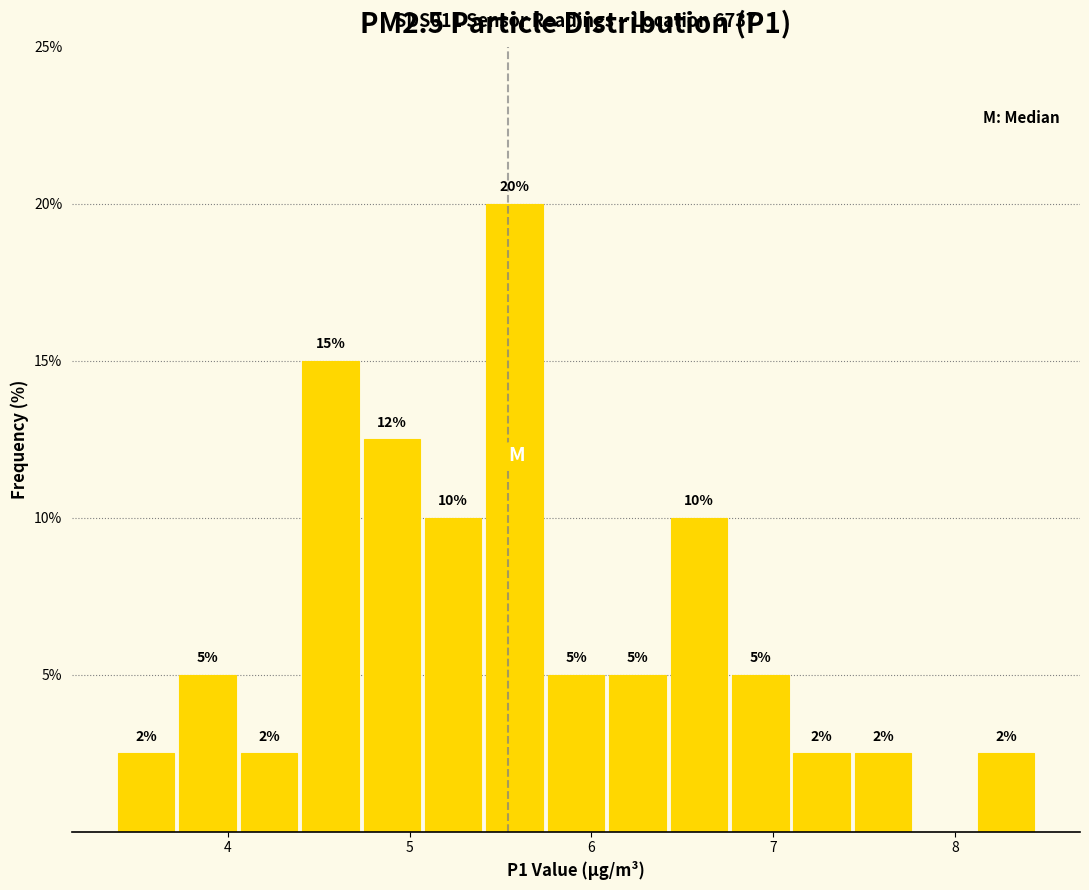

Read against the x-axis, roughly where is the centre of the tallest bar?

5.6